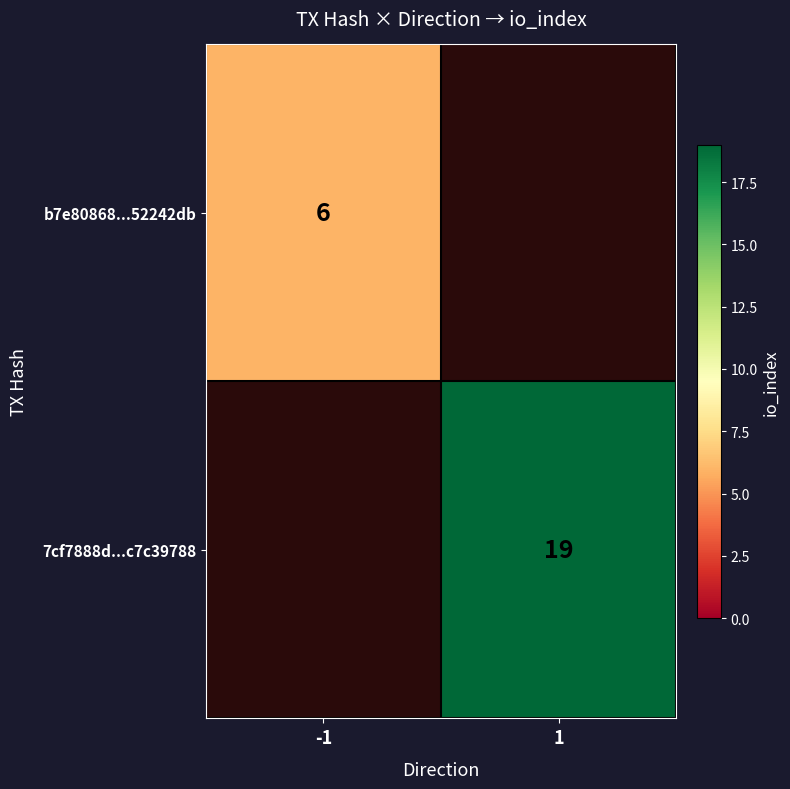

Is it true that b7e80868...52242db equals 3 at -1?

False